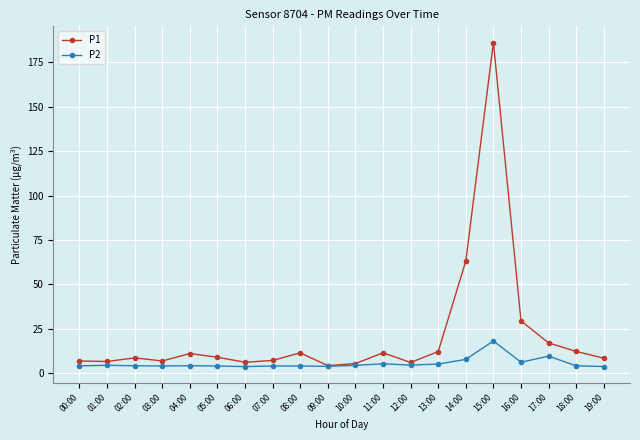

Rank the series by their average value, from lowest to highest.

P2, P1